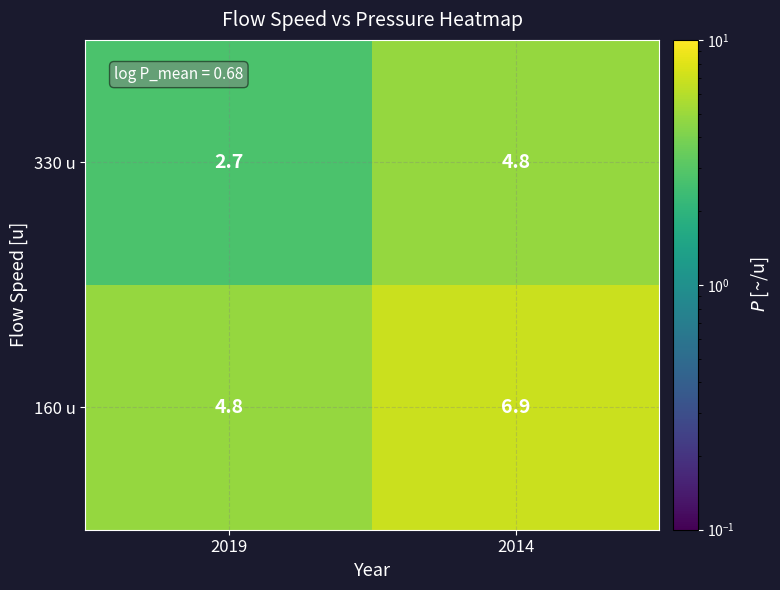

The value of 160 u at 2014 is 11.3. True or false?

False